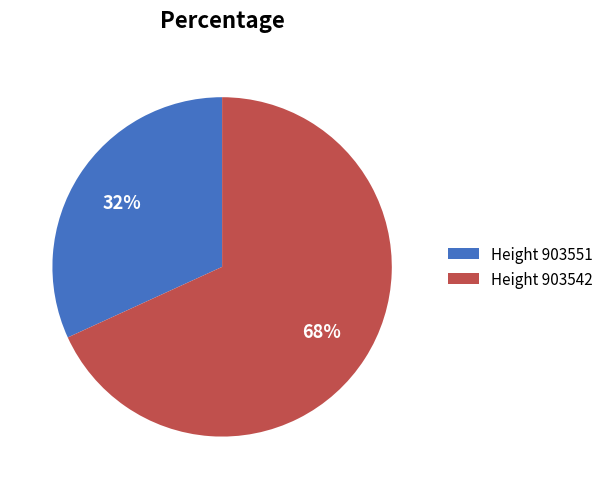

Rank the categories by value from highest to lowest.

Height 903542, Height 903551